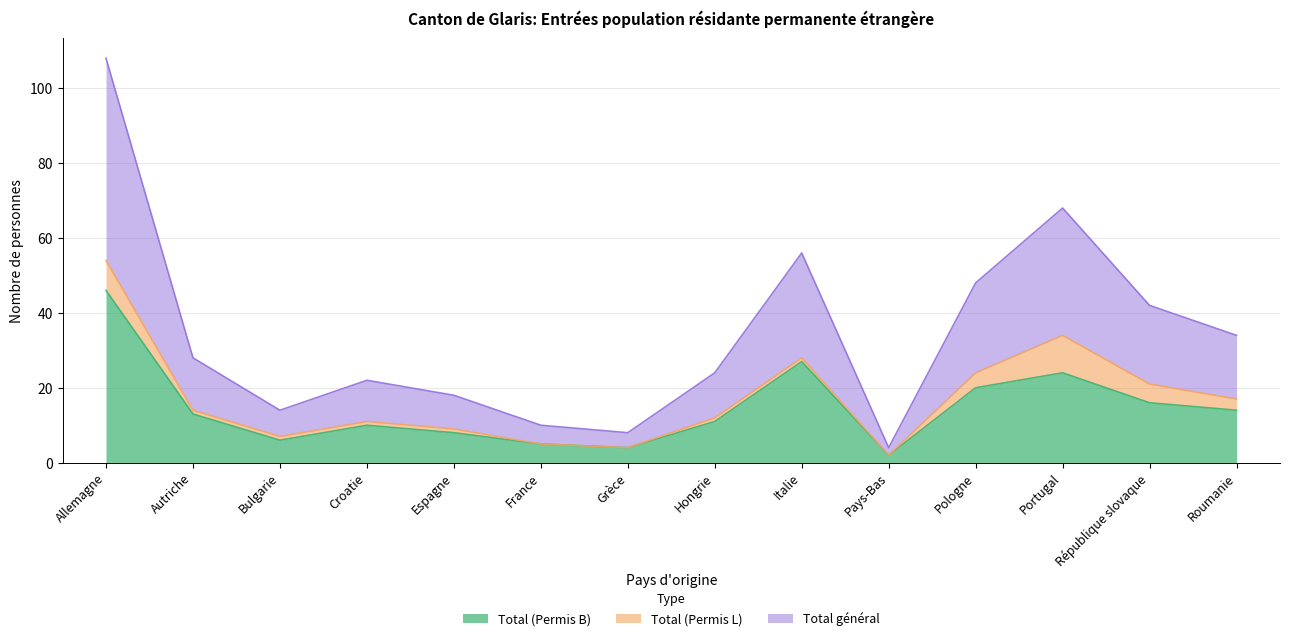

True or false: Total (Permis B) and Total général cross at least once.

False